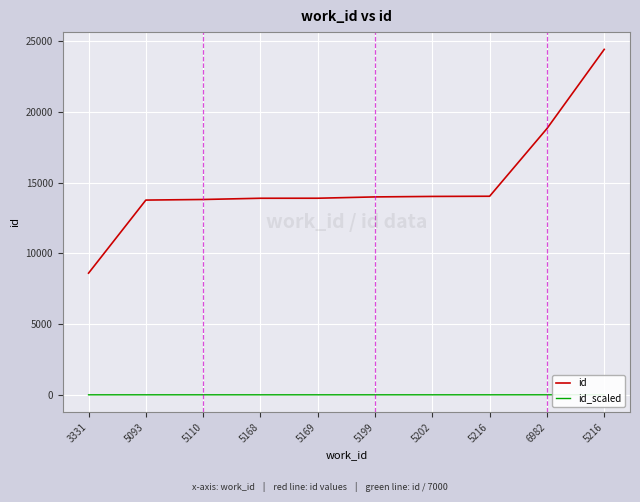

How many series are shown in this chart?

2